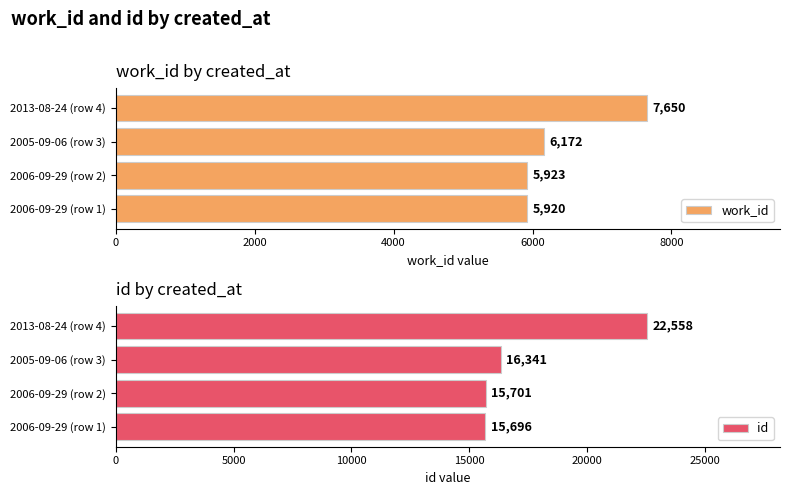

How many series are shown in this chart?

2